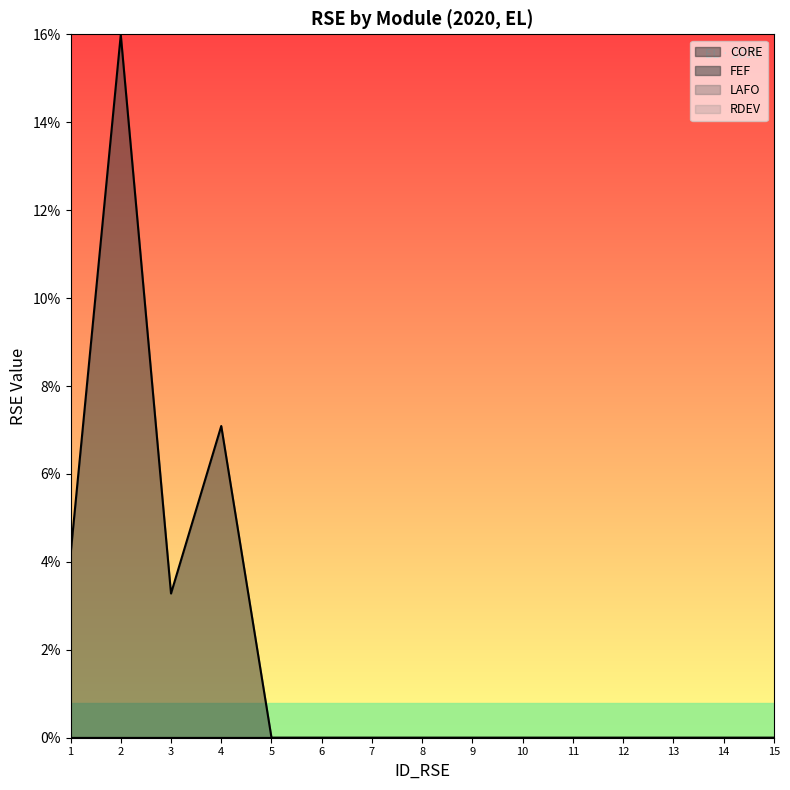

Which series has the largest total across all categories?

FEF